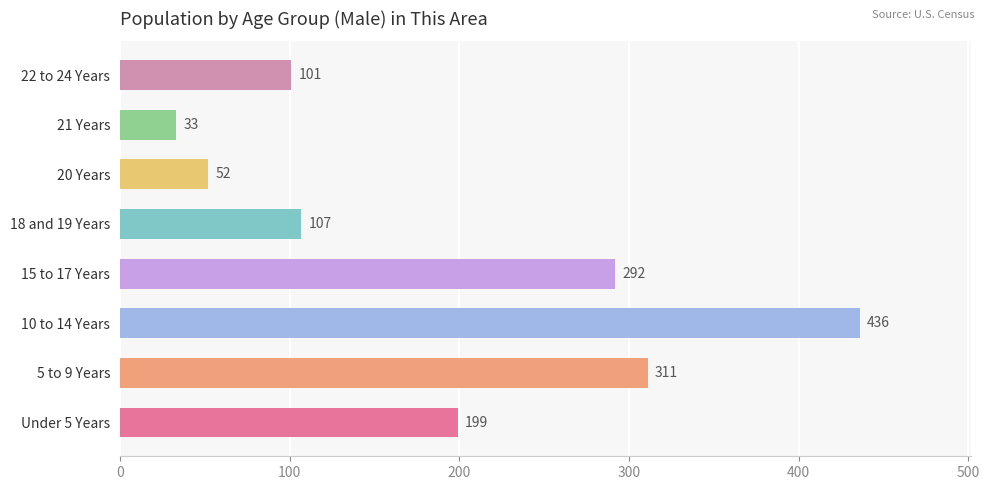

Count the number of categories in the chart.

8